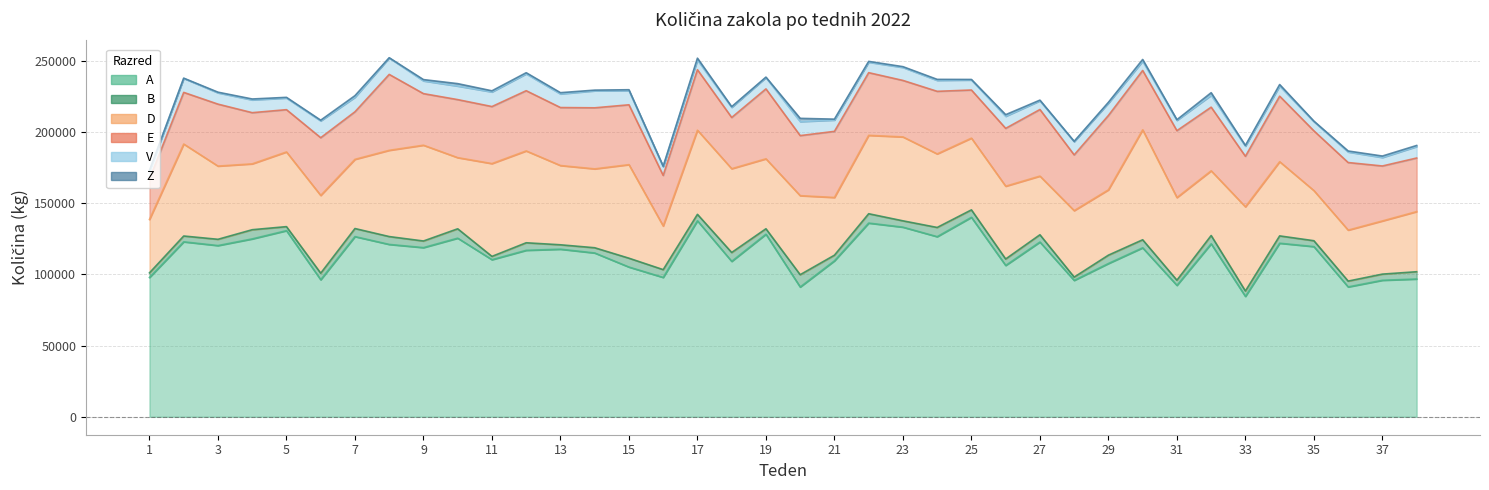

Read the Z value at 33, to the nearest 10.

500